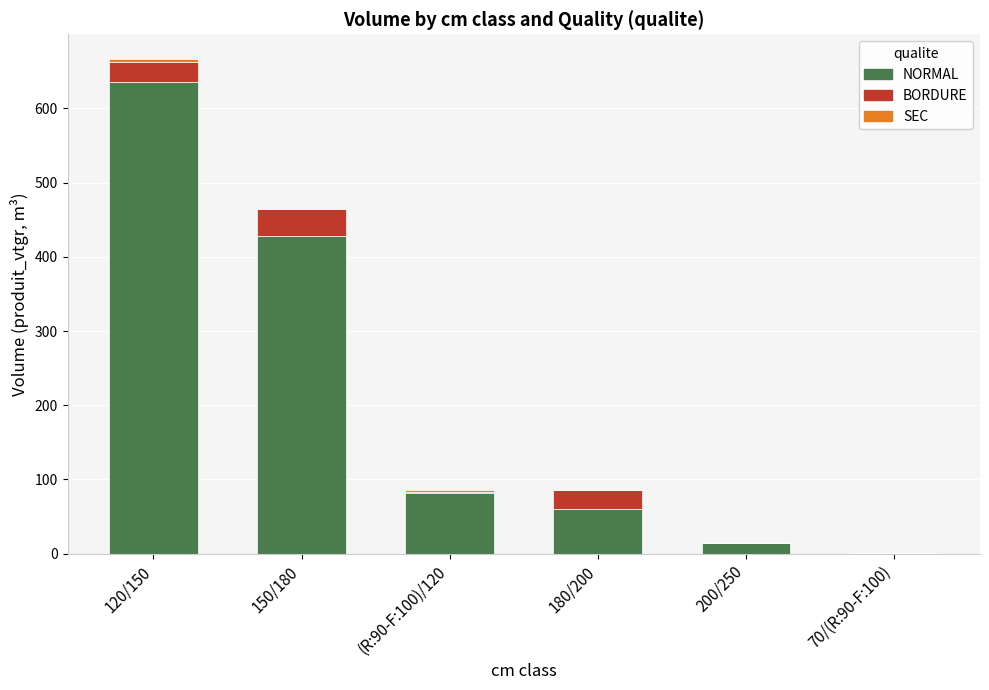

Which category has the highest value in the NORMAL series?

120/150